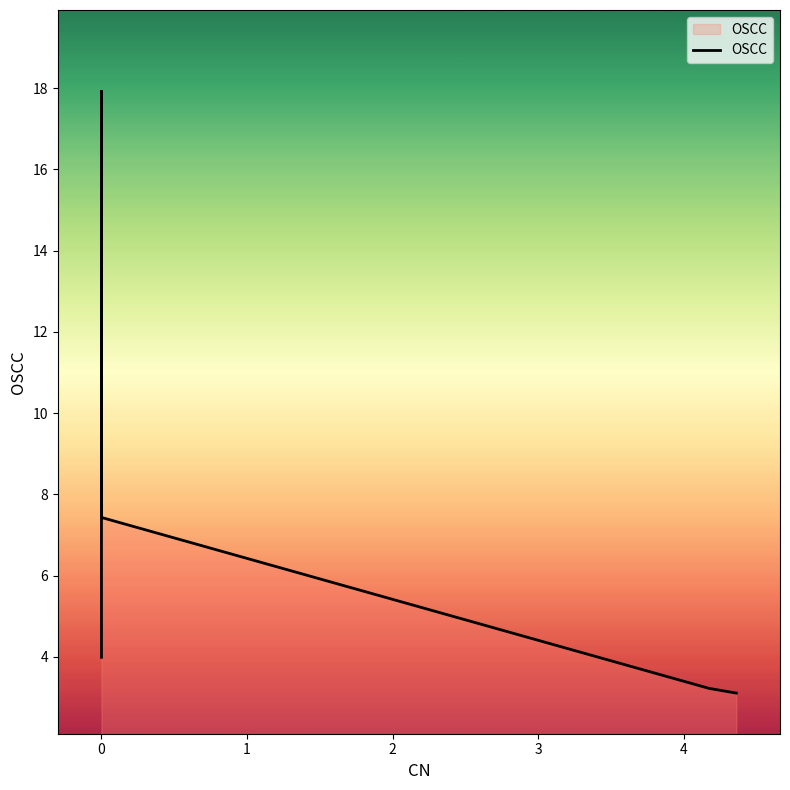

How many points are higher than both their immediate neighbors (excluding endpoints)?

1